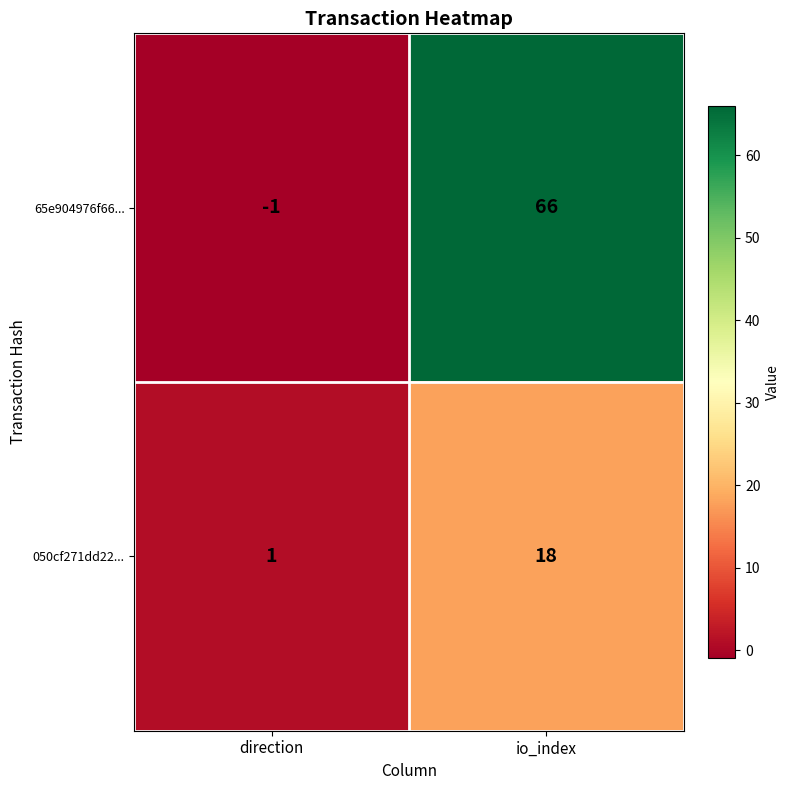

Count the number of data series in this chart.

2